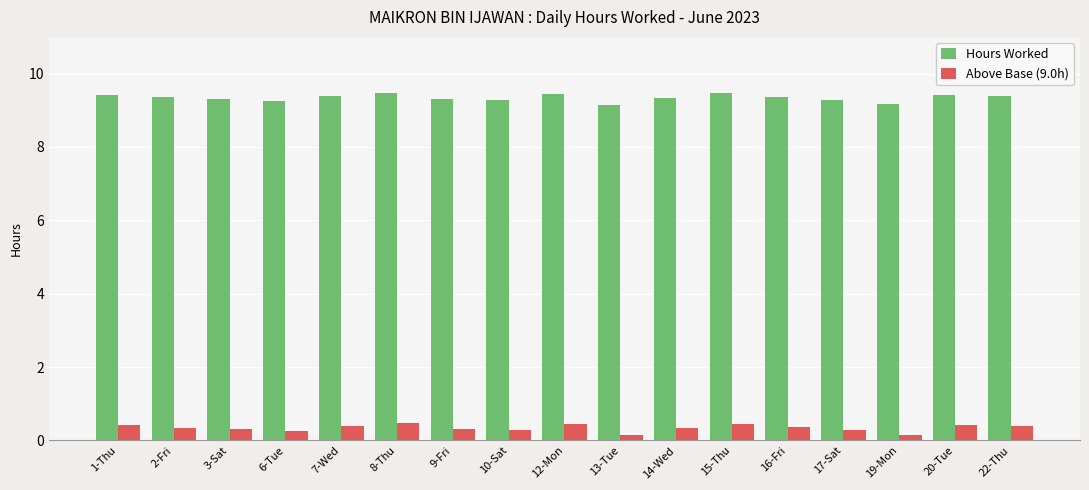

What is the average value of the Hours Worked series?

9.3